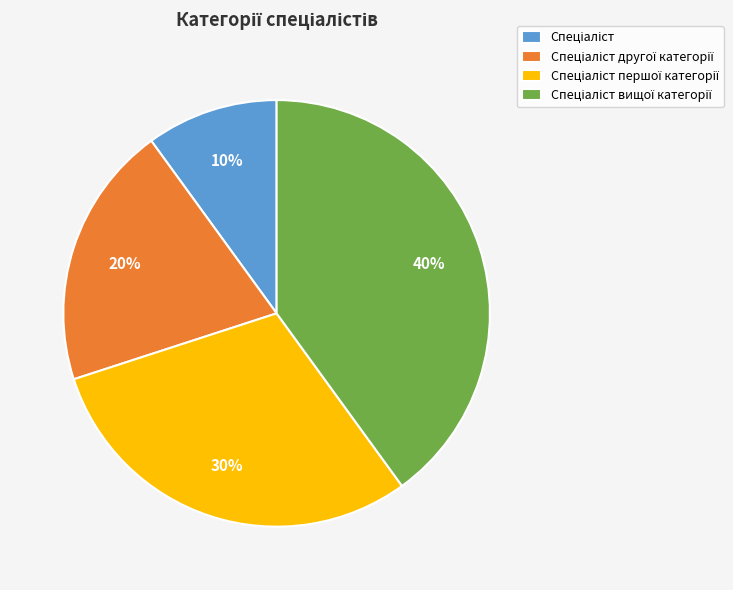

Does any single category account for the majority?

No